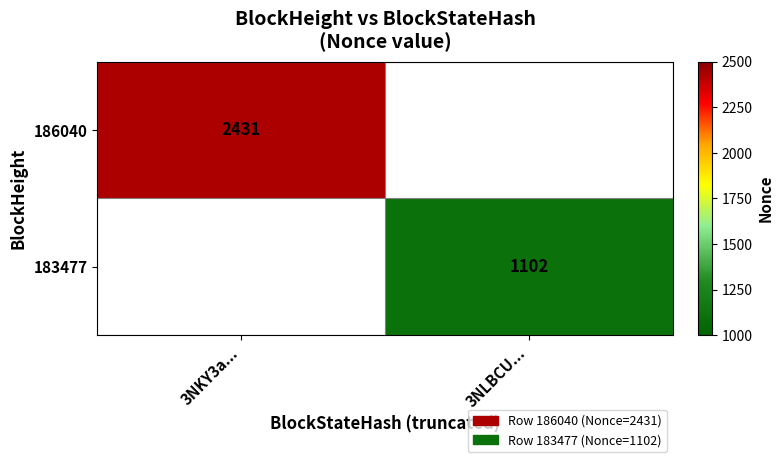

The value of 186040 at 3NKY3a... is 3523. True or false?

False